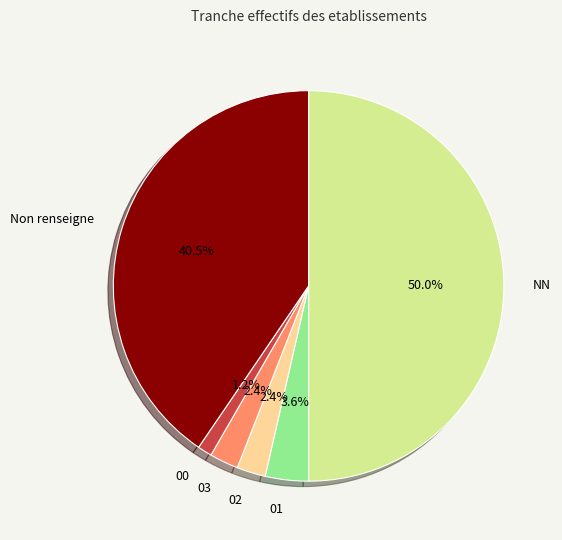

To the nearest percent, what is the average slice percentage?

17%